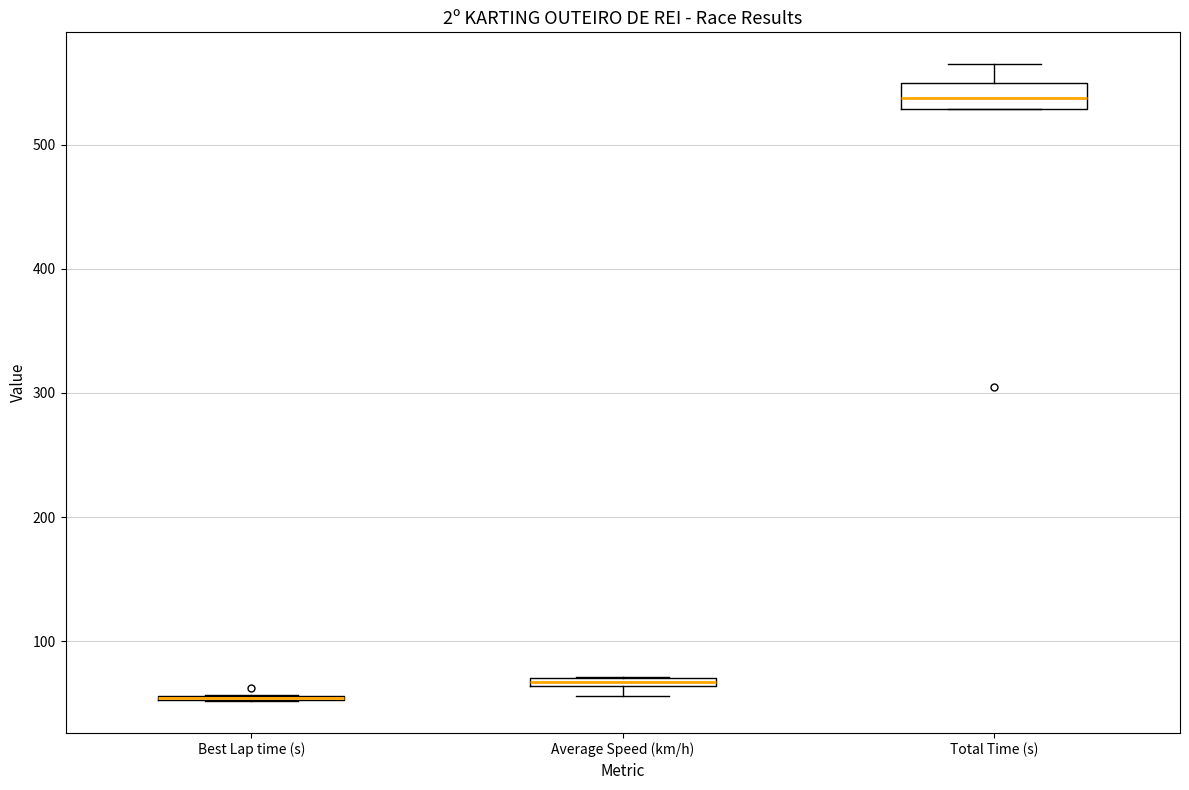

Which box is the tallest, from its lower edge to its upper edge?

Total Time (s)